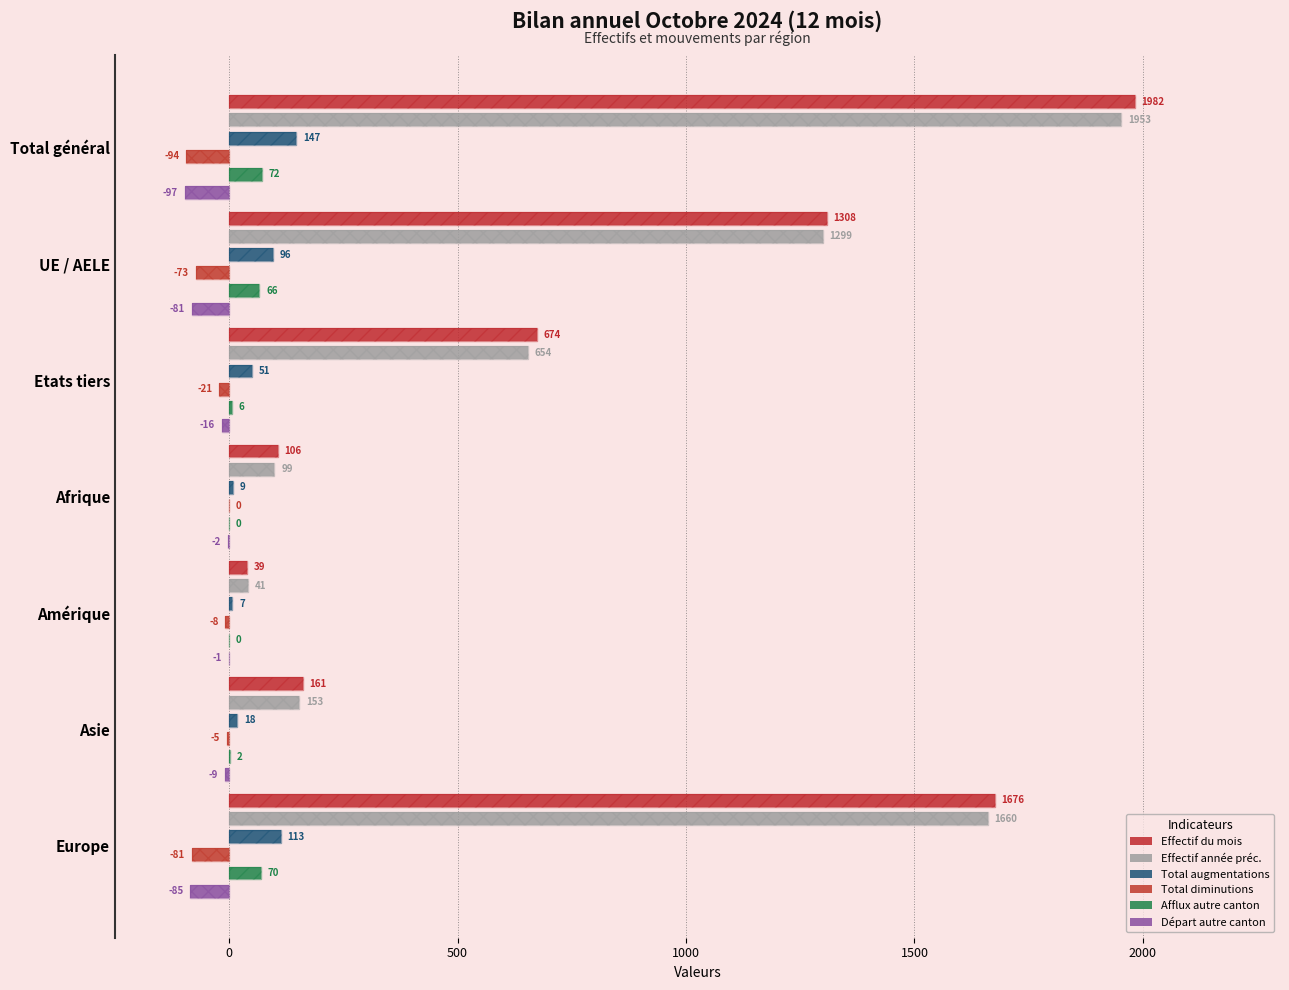

Is it true that Afflux autre canton equals 96 at Europe?

False